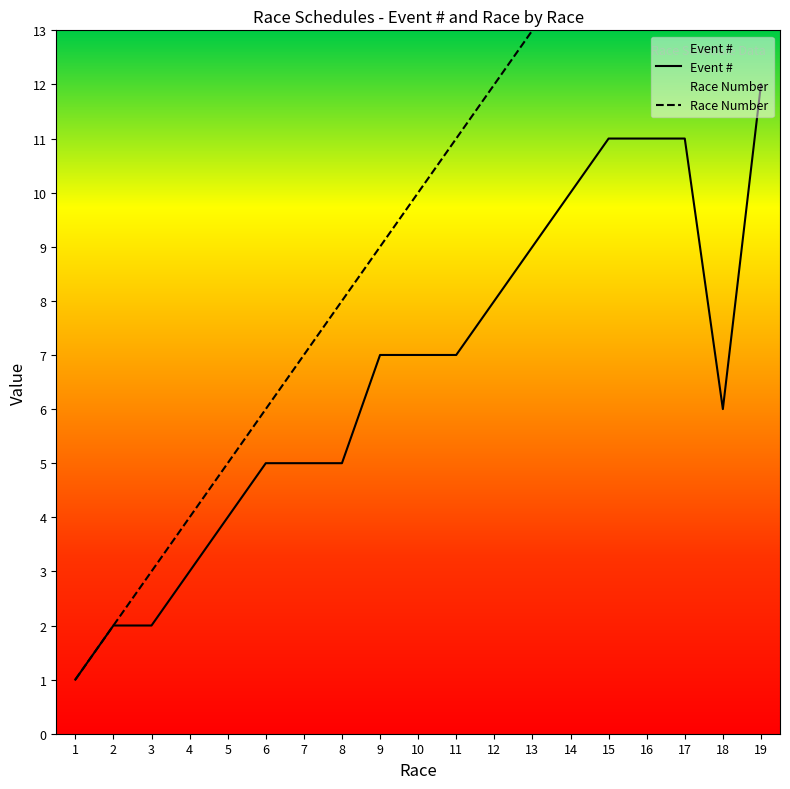

Rank the categories by Race Number value from highest to lowest.

19, 18, 17, 16, 15, 14, 13, 12, 11, 10, 9, 8, 7, 6, 5, 4, 3, 2, 1